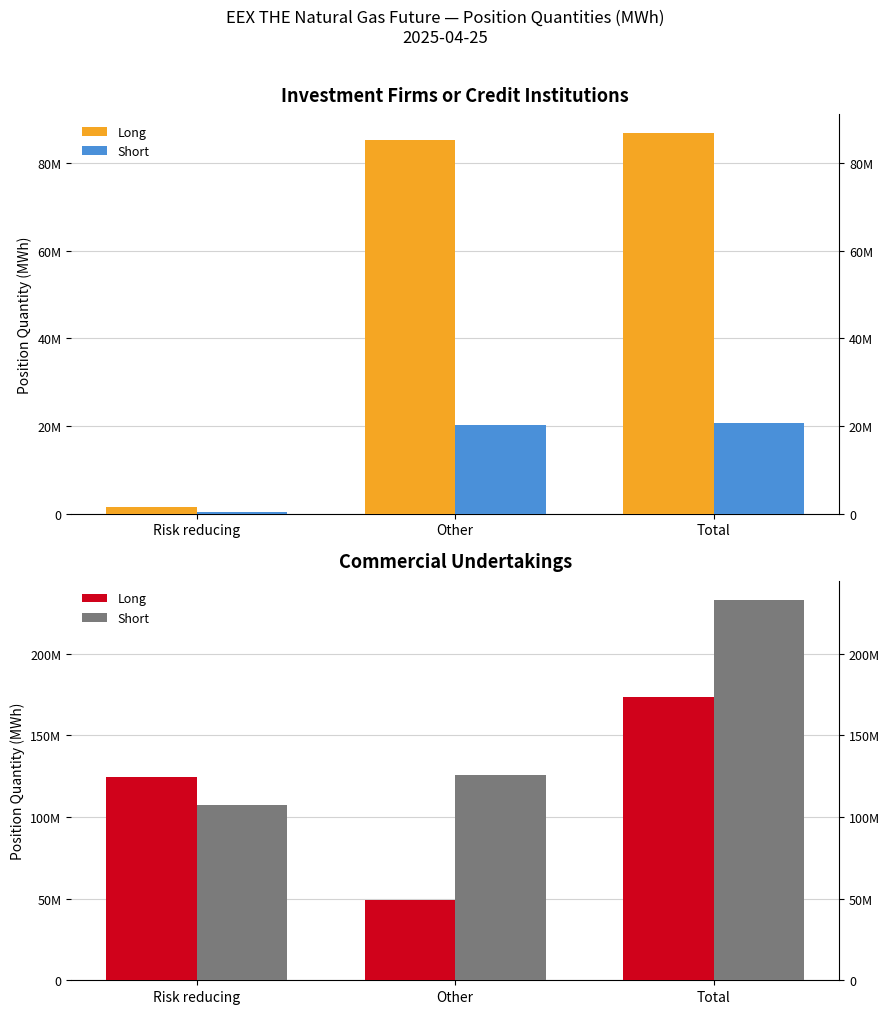

What is the sum of the Long values at Total and Other?

223107904